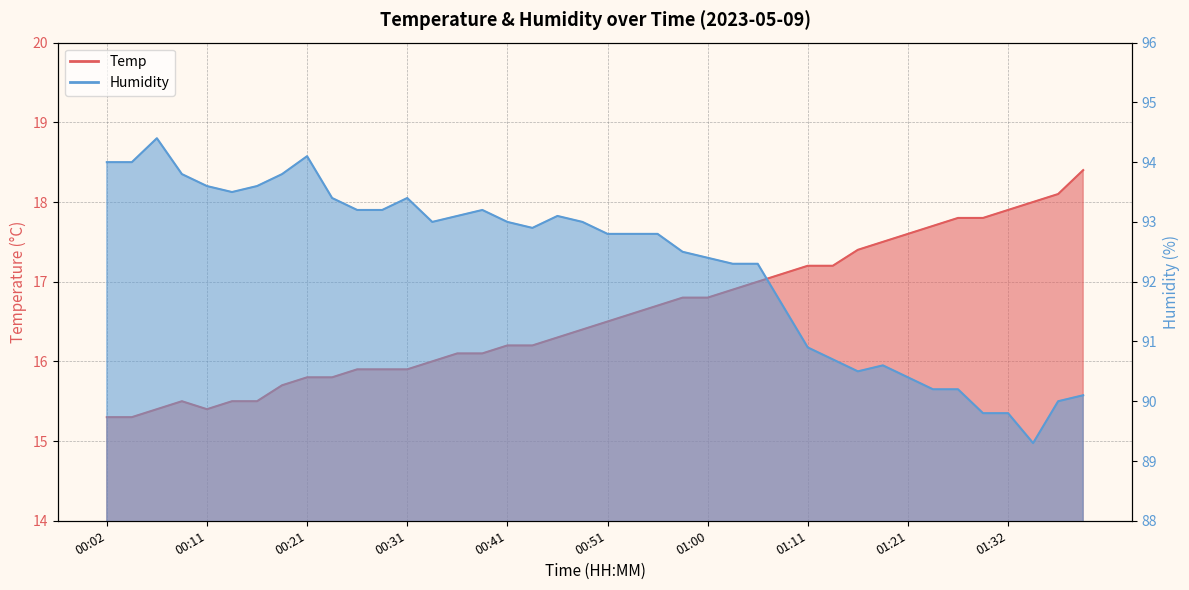

Which category has the lowest value across all series?

00:02